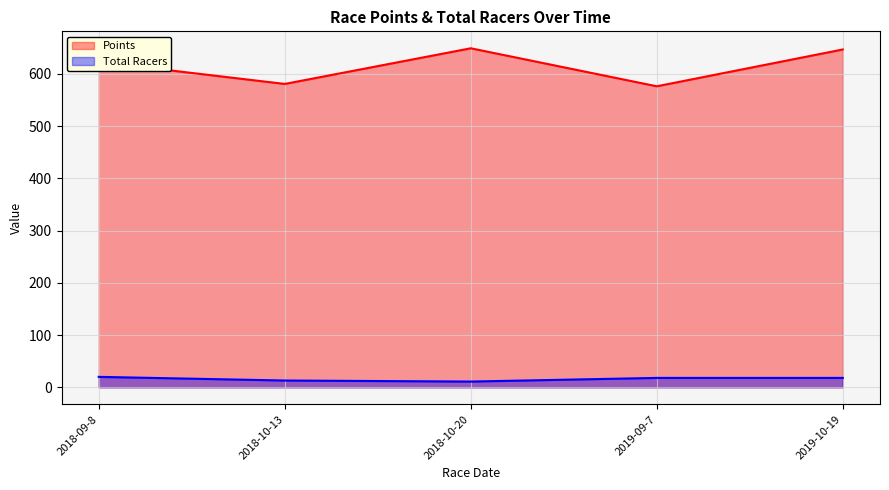

Which series has the largest total across all categories?

Points